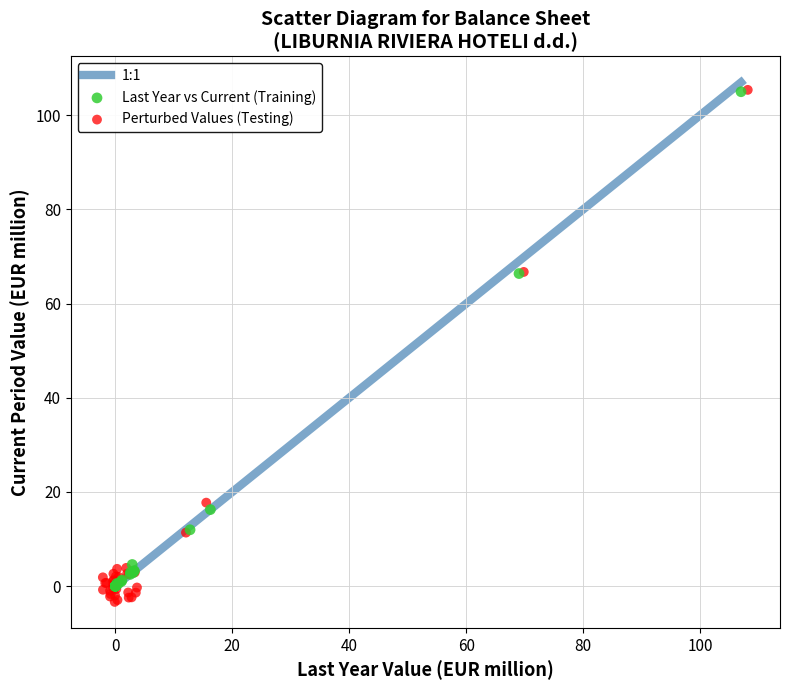

Which series has the widest spread of Y values?

Perturbed Values (Testing)